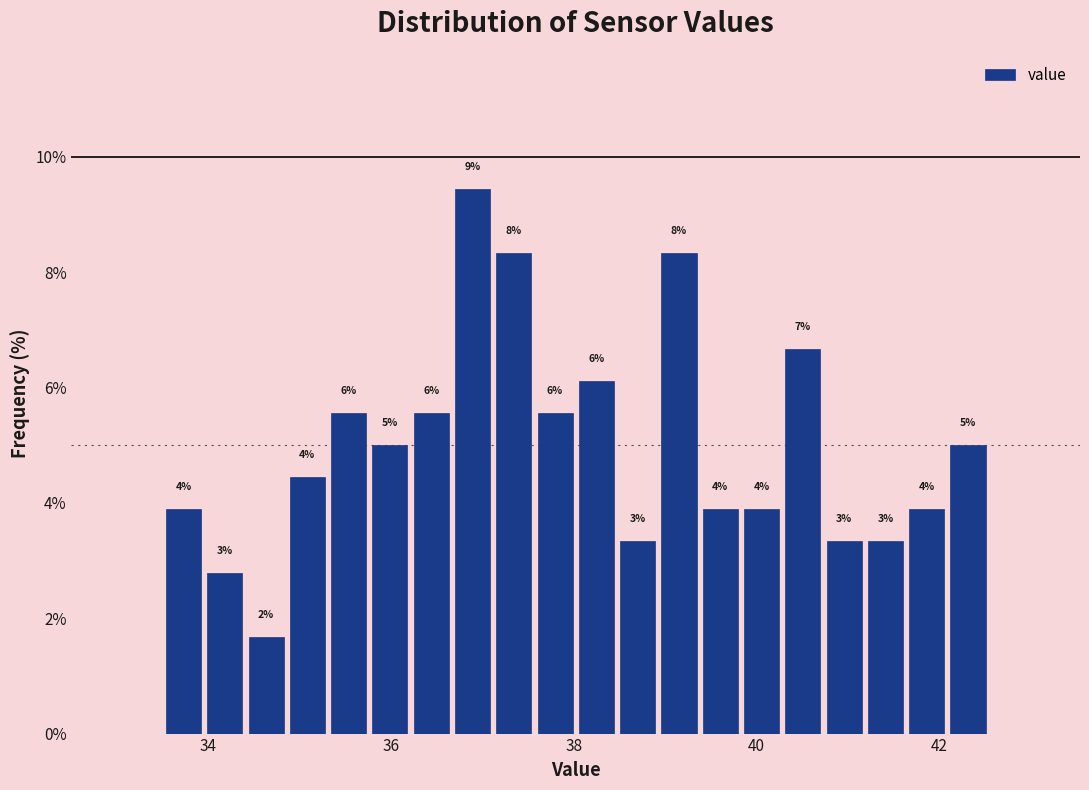

Around what value on the x-axis is the tallest bar? Give the approximate position of its centre, as read against the axis.

36.8